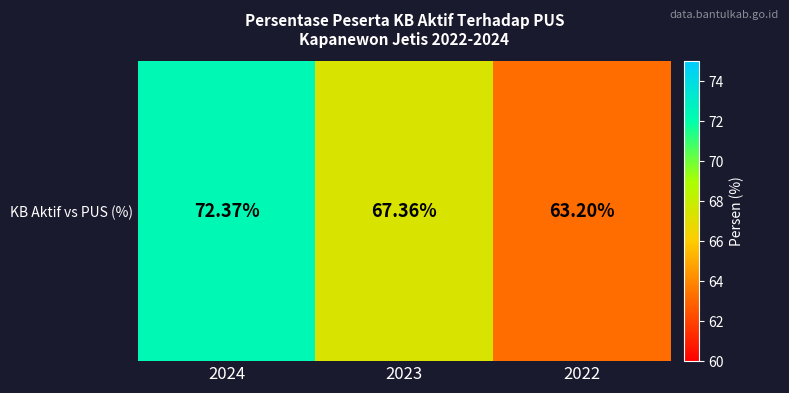

Rank the categories by value from lowest to highest.

2022, 2023, 2024